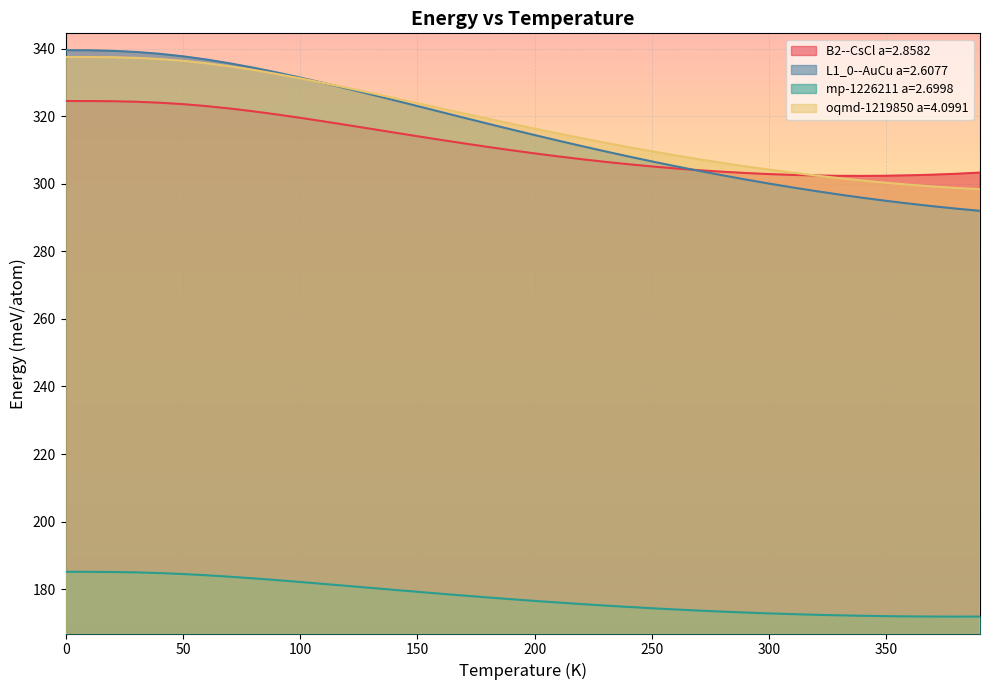

Reading left to right, extract all data points from this chart.

B2--CsCl a=2.8582: 0.0=324.5	10.0=324.5	20.0=324.4	30.0=324.3	40.0=324.0	50.0=323.6	60.0=323.0	70.0=322.3	80.0=321.5	90.0=320.5	100.0=319.5	110.0=318.5	120.0=317.4	130.0=316.3	140.0=315.2	150.0=314.1	160.0=313.0	170.0=312.0	180.0=310.9	190.0=309.9	200.0=309.0	210.0=308.1	220.0=307.3	230.0=306.5	240.0=305.8	250.0=305.1	260.0=304.6	270.0=304.0	280.0=303.6	290.0=303.2	300.0=302.9	310.0=302.6	320.0=302.5	330.0=302.4	340.0=302.3	350.0=302.4	360.0=302.5	370.0=302.7	380.0=303.0	390.0=303.3
L1_0--AuCu a=2.6077: 0.0=339.6	10.0=339.5	20.0=339.4	30.0=339.0	40.0=338.5	50.0=337.8	60.0=336.8	70.0=335.7	80.0=334.4	90.0=333.0	100.0=331.5	110.0=329.9	120.0=328.2	130.0=326.5	140.0=324.8	150.0=323.0	160.0=321.3	170.0=319.5	180.0=317.8	190.0=316.1	200.0=314.4	210.0=312.8	220.0=311.2	230.0=309.6	240.0=308.1	250.0=306.6	260.0=305.2	270.0=303.8	280.0=302.5	290.0=301.3	300.0=300.1	310.0=298.9	320.0=297.8	330.0=296.8	340.0=295.9	350.0=295.0	360.0=294.1	370.0=293.4	380.0=292.6	390.0=292.0
mp-1226211 a=2.6998: 0.0=185.1	10.0=185.1	20.0=185.1	30.0=185.0	40.0=184.8	50.0=184.5	60.0=184.1	70.0=183.7	80.0=183.2	90.0=182.7	100.0=182.1	110.0=181.6	120.0=181.0	130.0=180.4	140.0=179.8	150.0=179.2	160.0=178.6	170.0=178.1	180.0=177.5	190.0=177.0	200.0=176.5	210.0=176.0	220.0=175.6	230.0=175.1	240.0=174.7	250.0=174.4	260.0=174.0	270.0=173.7	280.0=173.4	290.0=173.1	300.0=172.8	310.0=172.6	320.0=172.4	330.0=172.2	340.0=172.1	350.0=172.0	360.0=171.9	370.0=171.9	380.0=171.9	390.0=171.9
oqmd-1219850 a=4.0991: 0.0=337.5	10.0=337.5	20.0=337.5	30.0=337.3	40.0=337.0	50.0=336.4	60.0=335.7	70.0=334.8	80.0=333.7	90.0=332.5	100.0=331.2	110.0=329.9	120.0=328.4	130.0=326.9	140.0=325.4	150.0=323.9	160.0=322.3	170.0=320.8	180.0=319.3	190.0=317.8	200.0=316.3	210.0=314.9	220.0=313.5	230.0=312.2	240.0=310.9	250.0=309.6	260.0=308.4	270.0=307.3	280.0=306.2	290.0=305.2	300.0=304.2	310.0=303.3	320.0=302.5	330.0=301.7	340.0=301.0	350.0=300.3	360.0=299.7	370.0=299.2	380.0=298.8	390.0=298.4